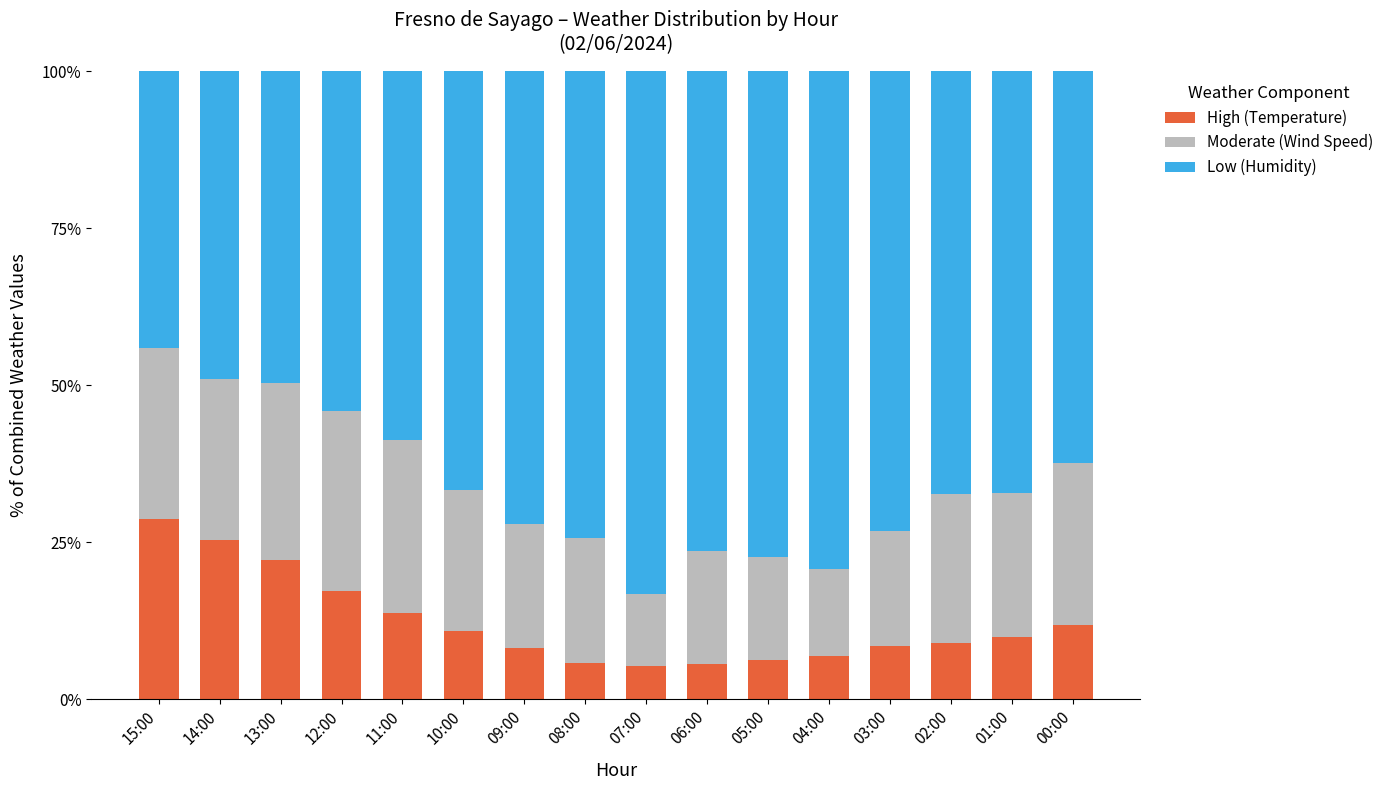

What is the total value across all series at 13:00?

100.0